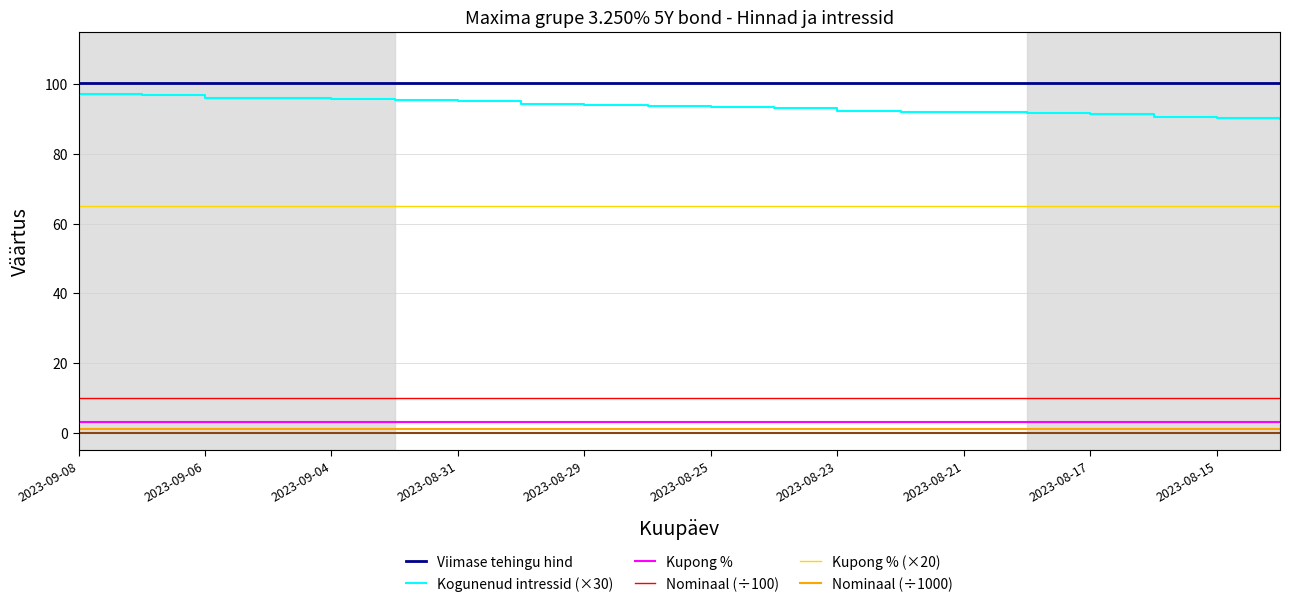

Which series has the largest total across all categories?

Viimase tehingu hind